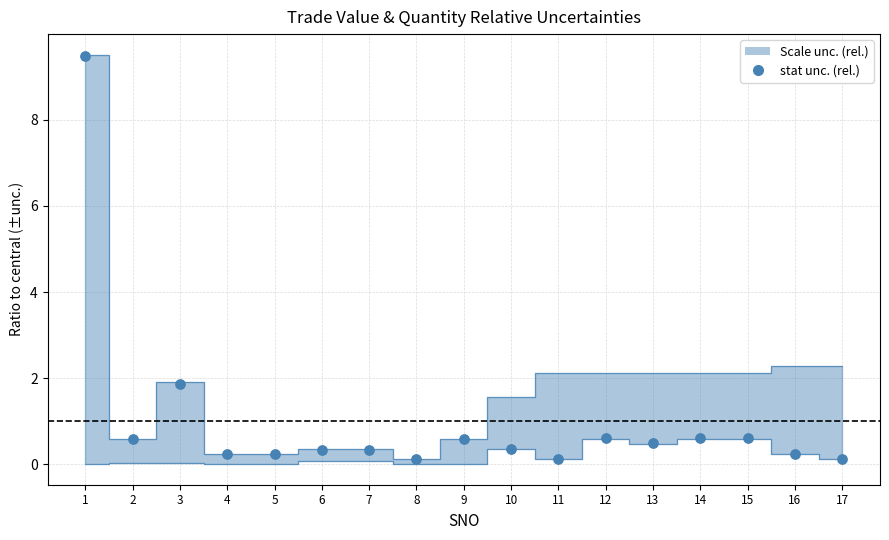

What Y value in the scatter plot is closest to 4?

1.9